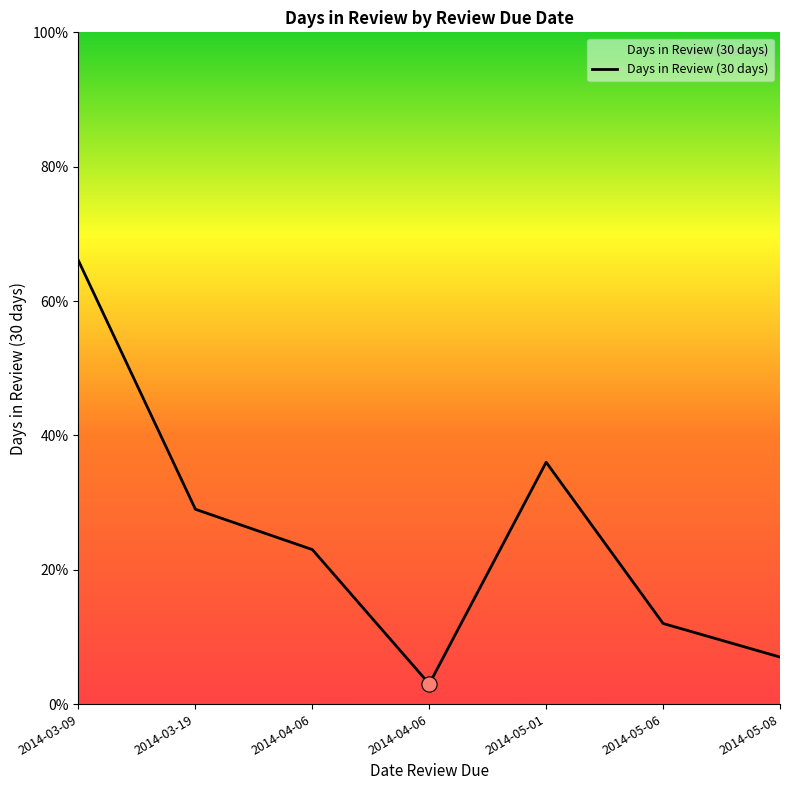

Count the number of data series in this chart.

1